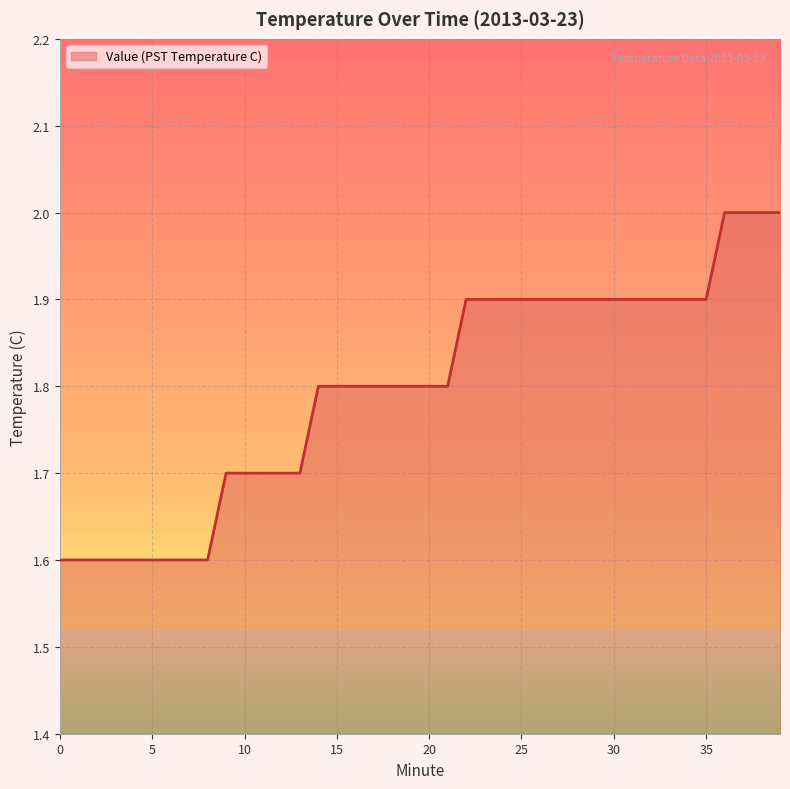

How many distinct data groups are displayed?

1